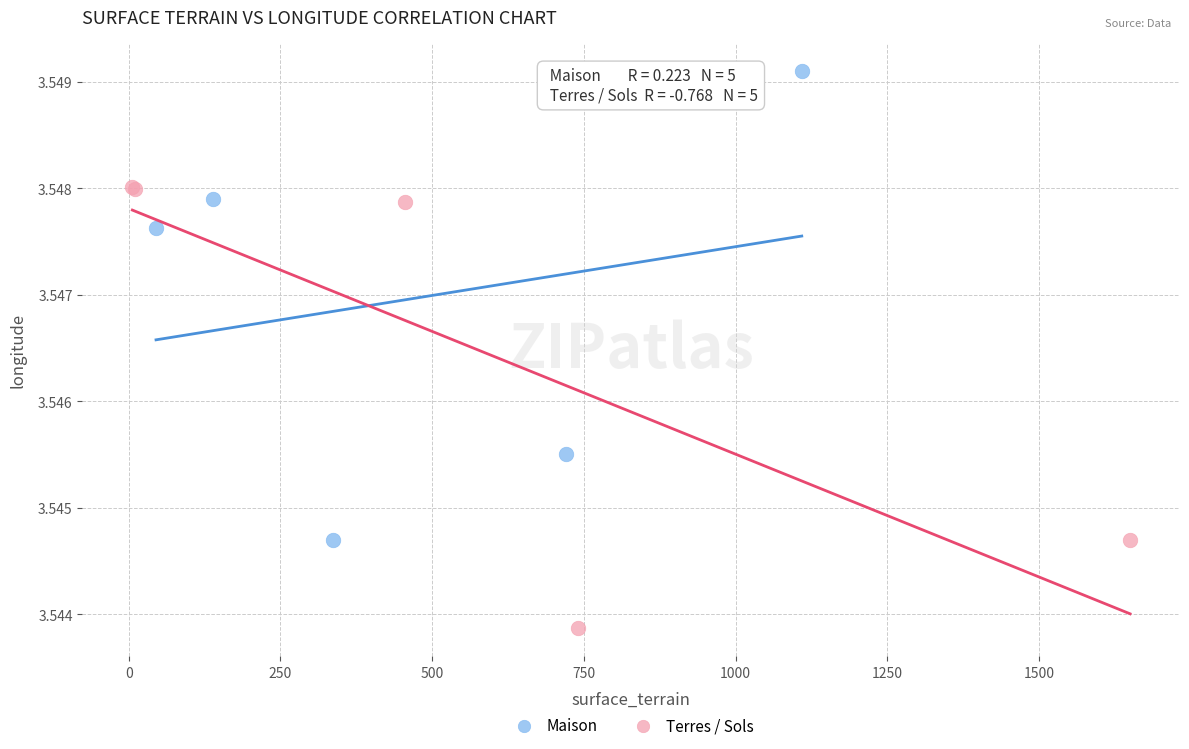

Which series contains the lowest Y value?

Terres / Sols